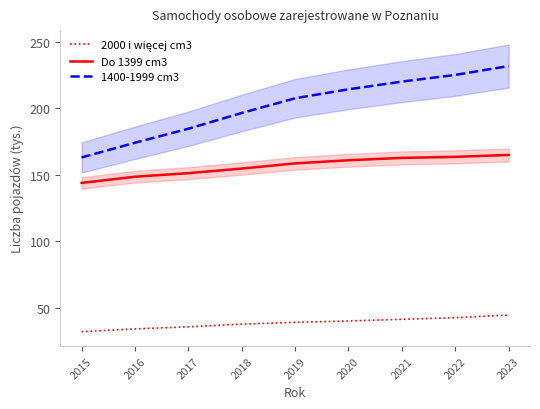

List the labels in order of 1400-1999 cm3 value, smallest first.

2015, 2016, 2017, 2018, 2019, 2020, 2021, 2022, 2023